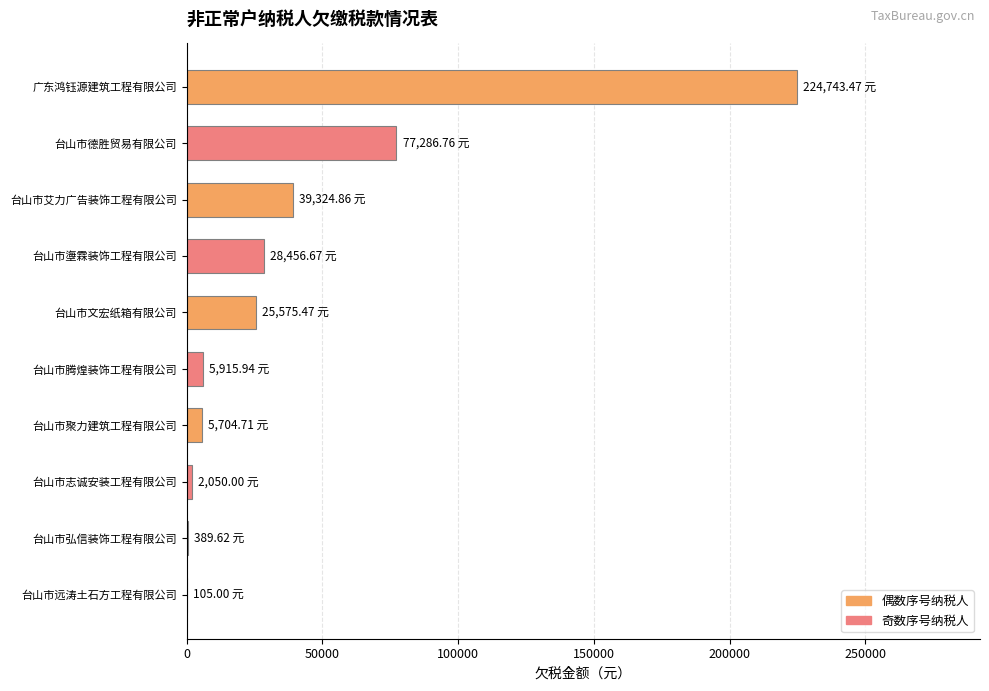

Where is the data nearest to the value 112424?

台山市德胜贸易有限公司